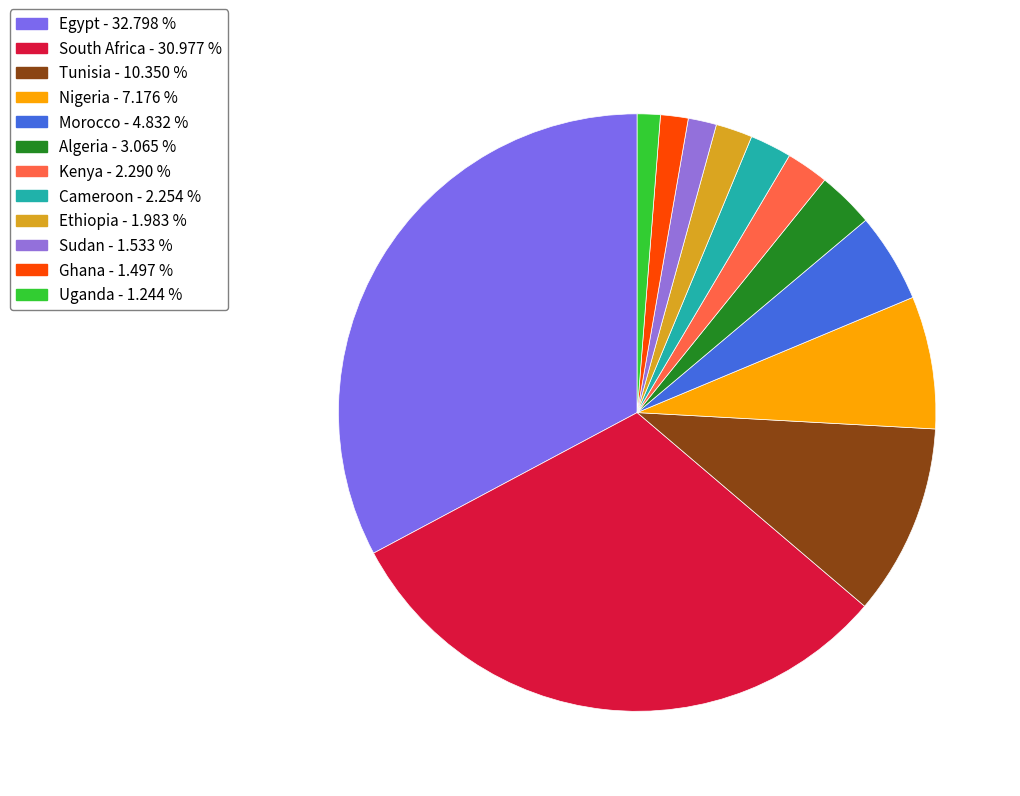

What is the total percentage of South Africa and Nigeria?

38.2%